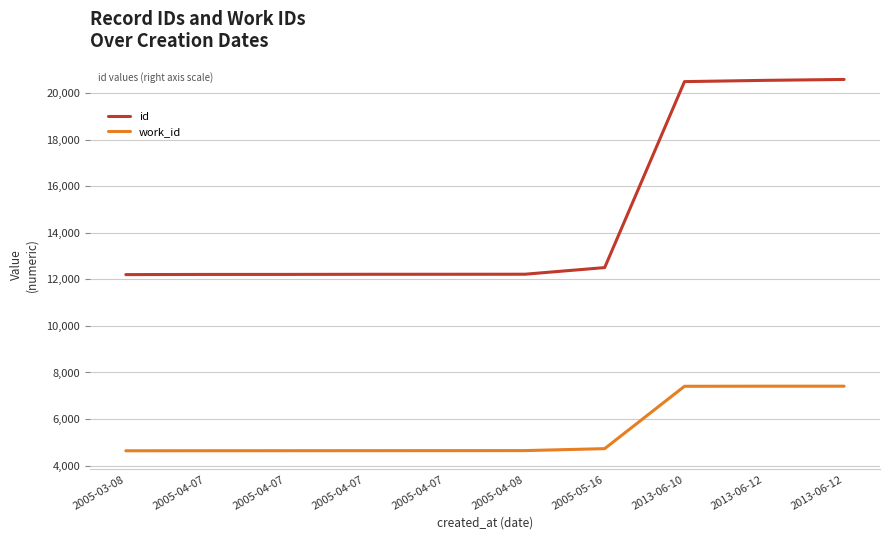

Does the chart display data point markers on the line(s)?

No